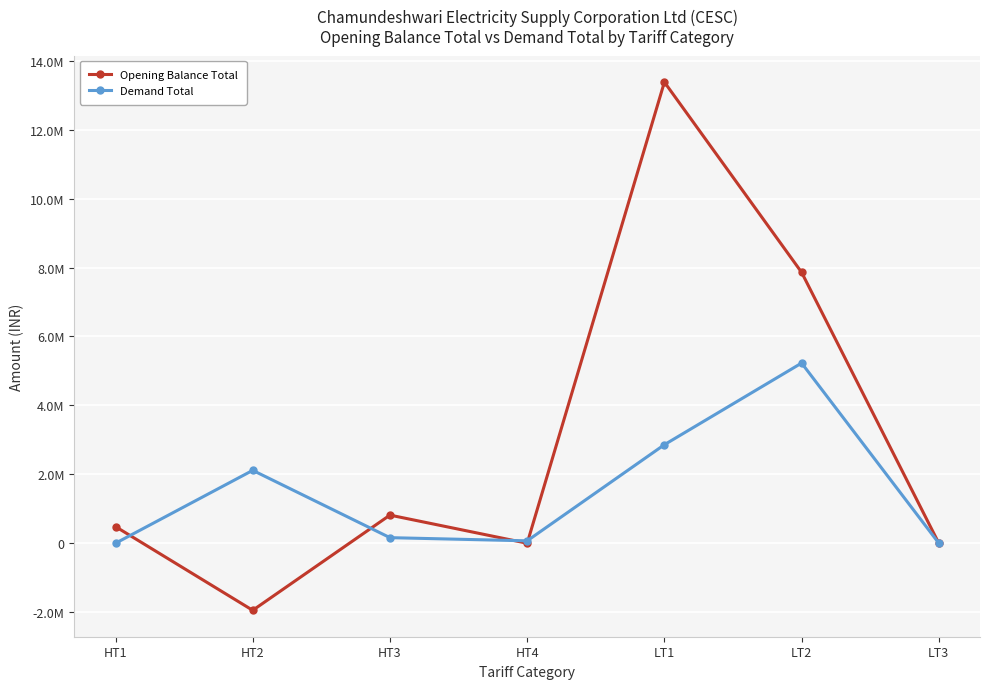

What are all the series names shown in the legend?

Opening Balance Total, Demand Total